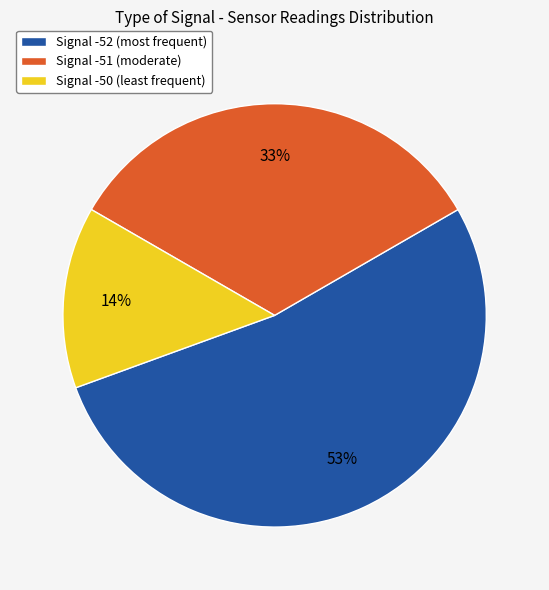

To the nearest percent, what is the difference between the Signal -50 (least frequent) and Signal -51 (moderate) slice percentages?

19%